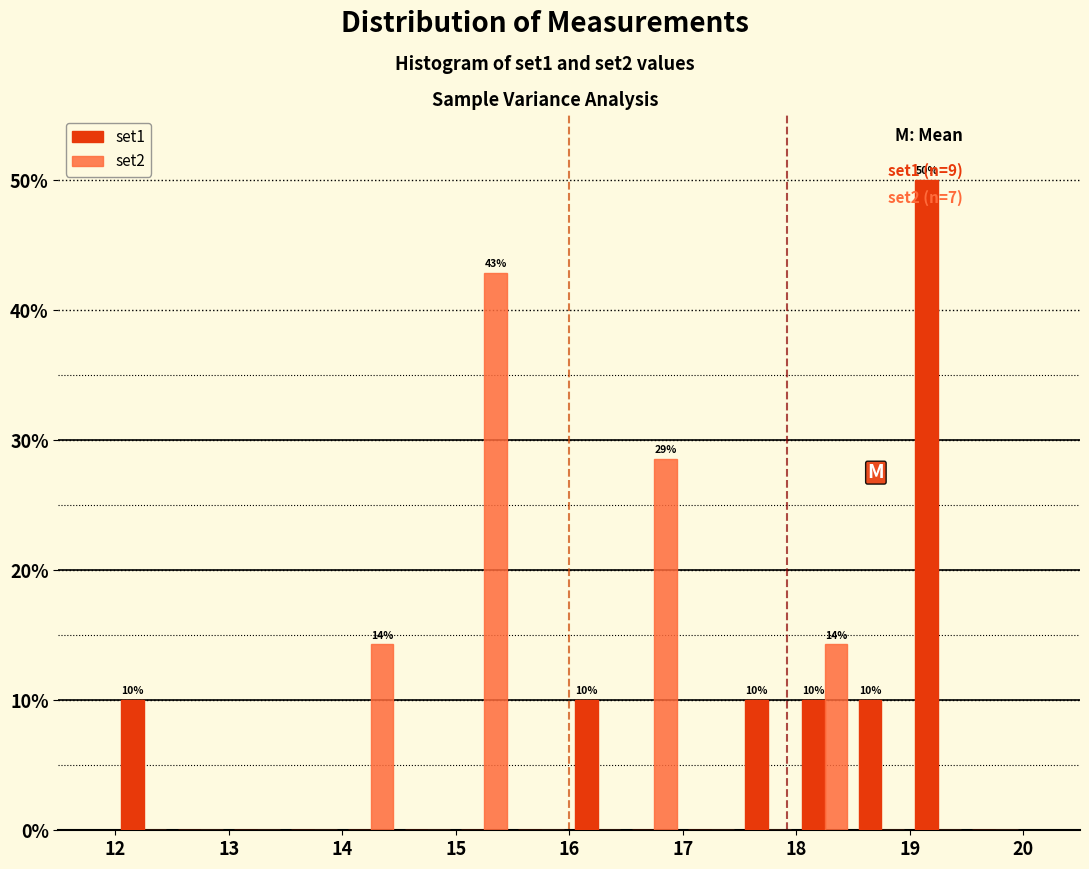

In the set2 series, which range on the x-axis has the tallest bar?

15.0 to 15.5